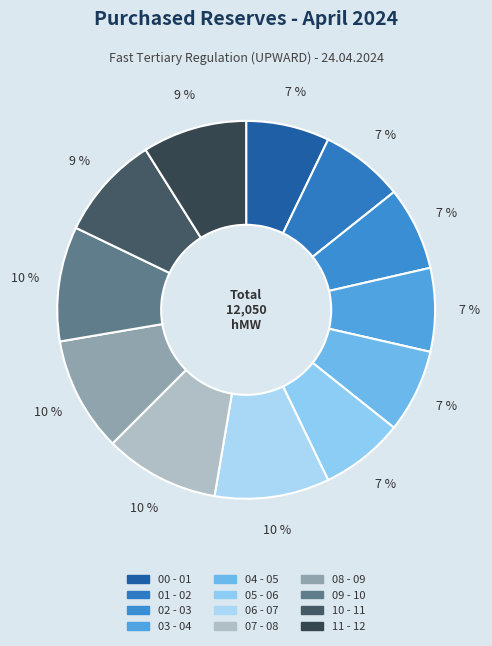

Is there any slice that represents more than half of the pie?

No